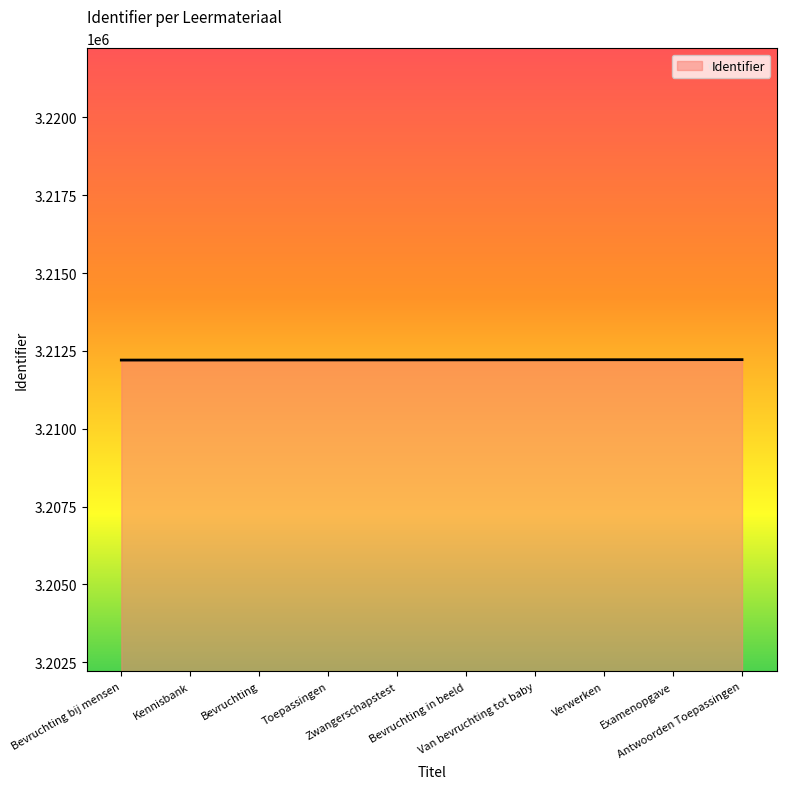

The value at Bevruchting in beeld is 4556565. True or false?

False